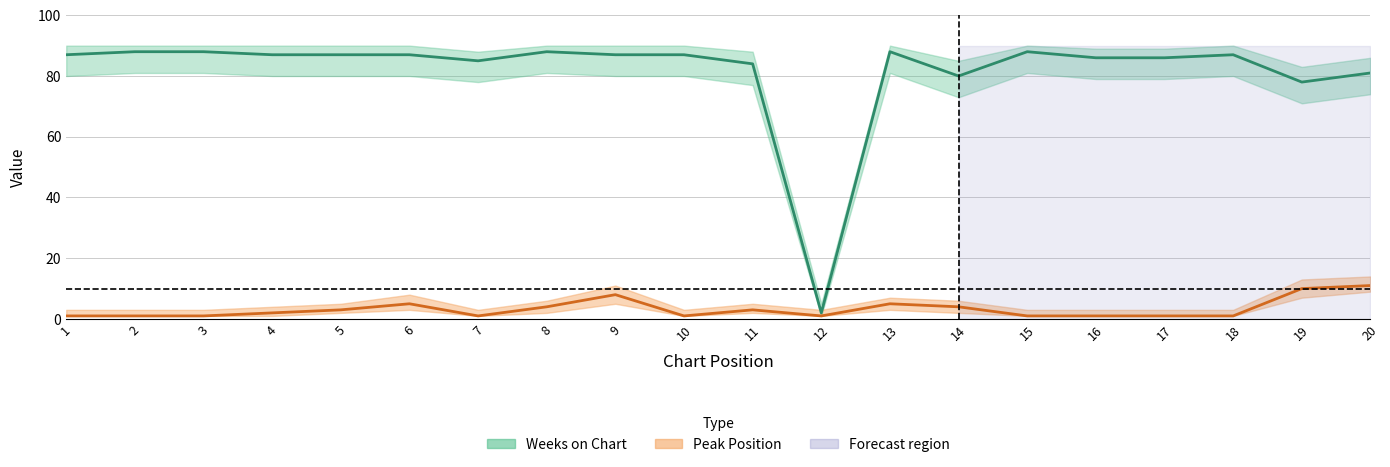

Which has a higher value, 14 or 9?

9